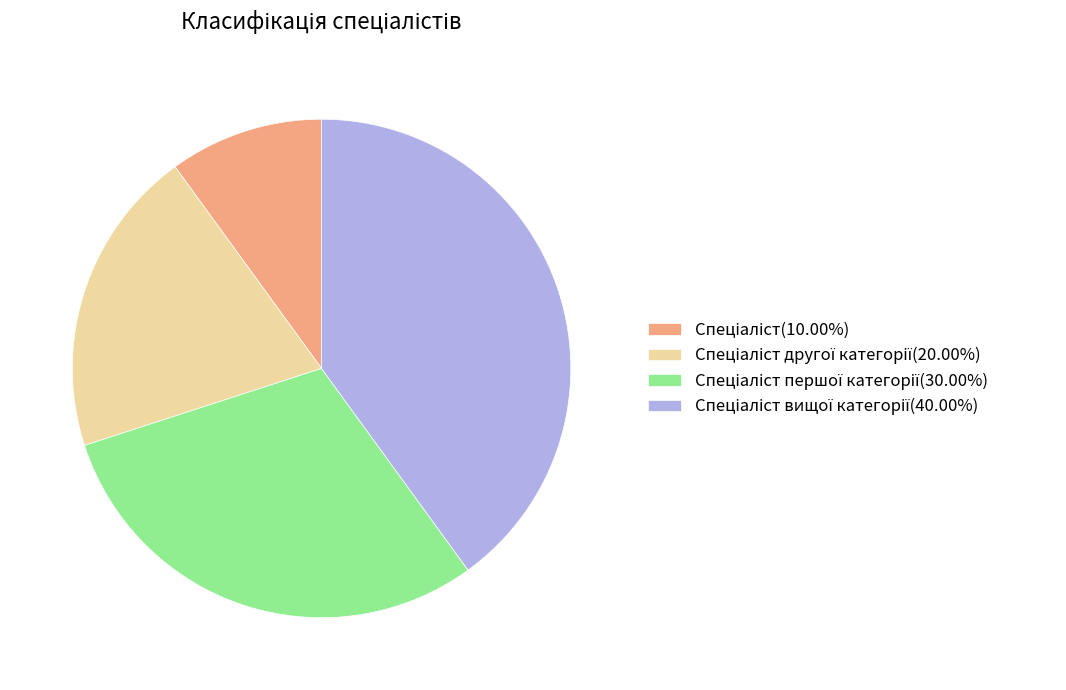

Does any single category account for the majority?

No